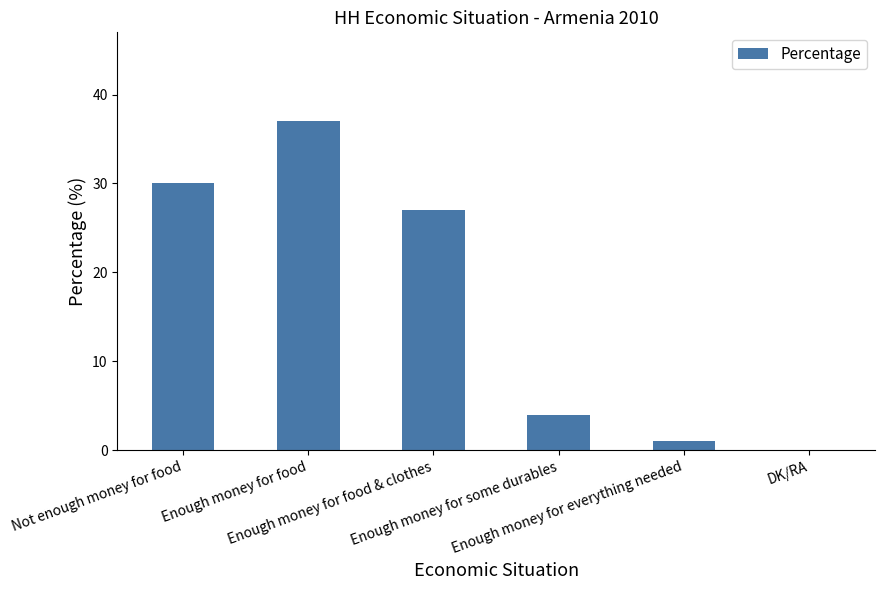

What is the sum of all values?

99